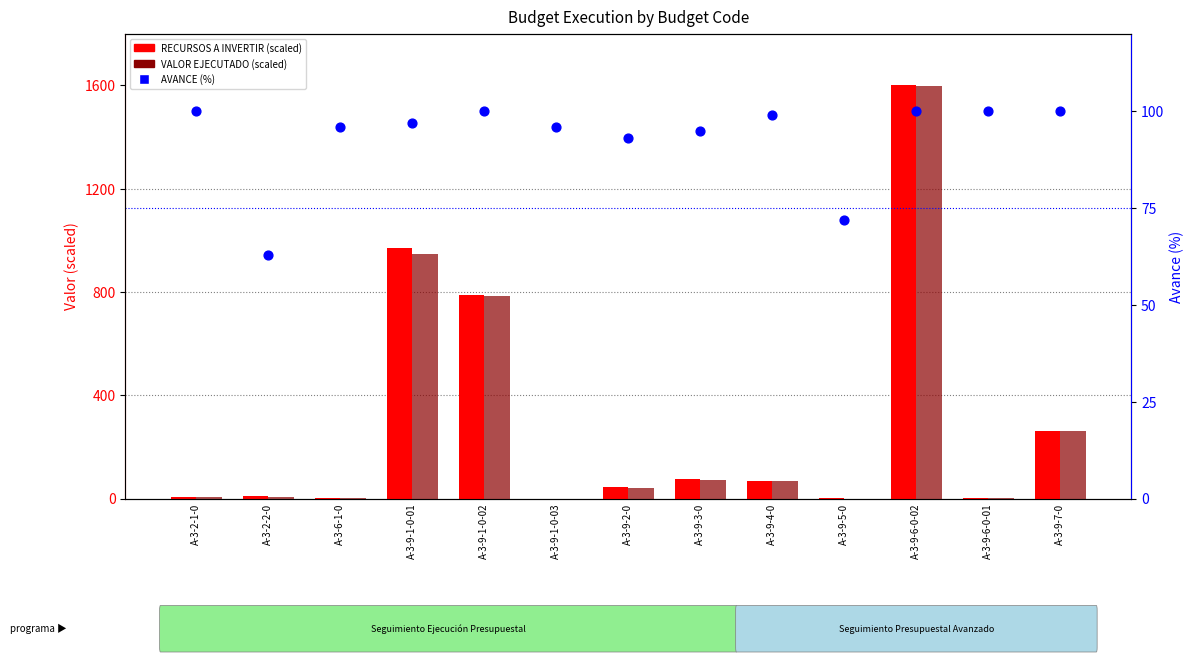

Which series has the largest total across all categories?

RECURSOS A INVERTIR (scaled)